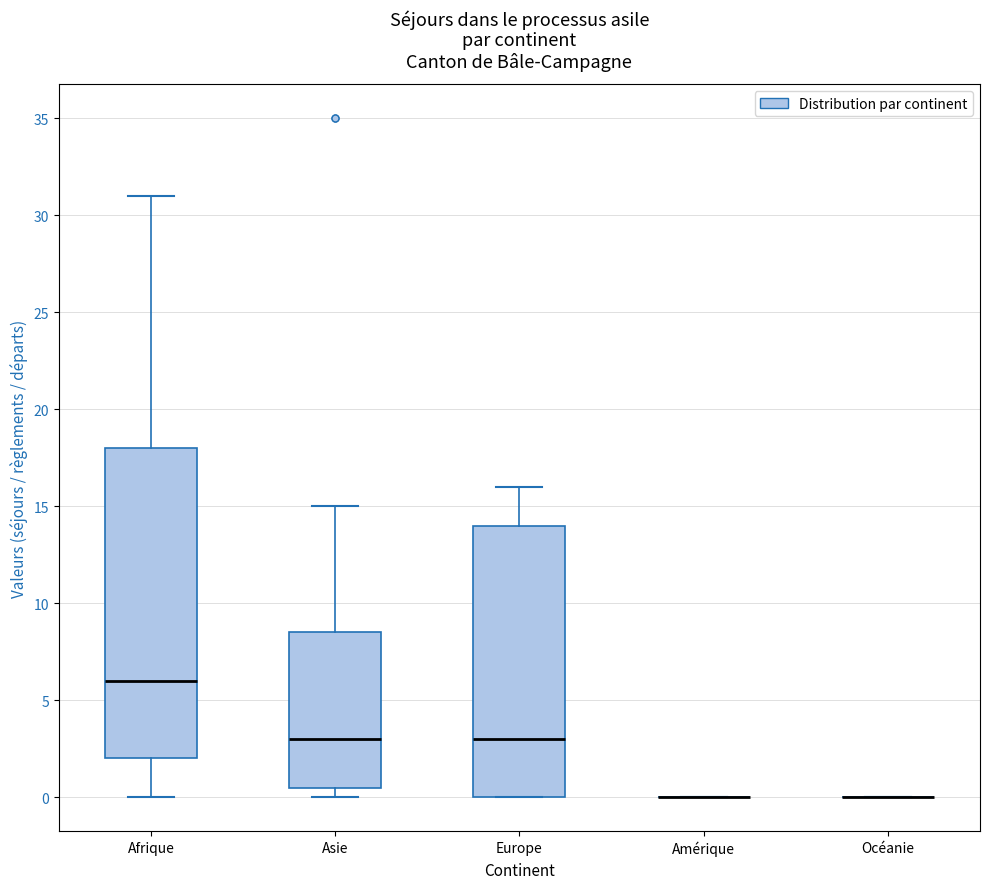

Reading left to right, transcribe this box plot: for each box, give where its median line is, the range the box spans, and where its two whiskers end, as read against the y-axis. The values are not printed on the chart, so give them approximately, as read against the axis.

Afrique: median 6.0, box 2.0 to 18.0, whiskers 0.0 to 31.0
Asie: median 3.0, box 0.5 to 8.5, whiskers 0.0 to 15.0
Europe: median 3.0, box 0.0 to 14.0, whiskers 0.0 to 16.0
Amérique: box collapsed to a line at 0.0, whiskers 0.0 to 0.0
Océanie: box collapsed to a line at 0.0, whiskers 0.0 to 0.0